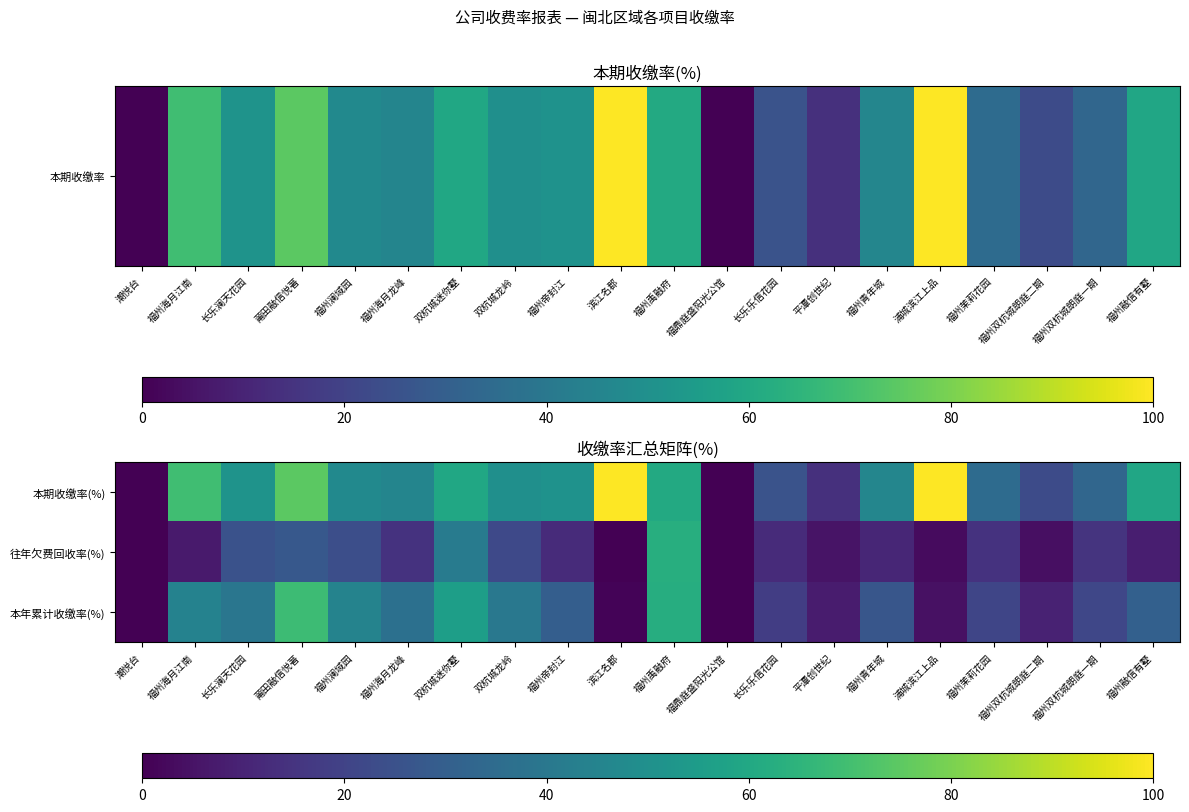

Reading right to left, transcribe all the data shown in this chart.

本期收缴率(%): 福州融信有墅=59.1	福州双杭城朗庭一期=33.0	福州双杭城朗庭二期=22.8	福州茉莉花园=34.8	浦城滨江上品=100.0	福州青年城=45.9	平潭创世纪=13.7	长乐乐信花园=25.5	福鼎庭盛阳光公馆=0.0	福州禹融府=60.9	滨江名郡=100.0	福州帝封江=50.9	双杭城龙岭=49.6	双杭城迷你墅=59.5	福州海月龙峰=45.5	福州澜域园=47.5	莆田融信悦著=74.9	长乐澜天花园=51.3	福州海月江南=69.4	潮悦台=0.0
往年欠费回收率(%): 福州融信有墅=8.4	福州双杭城朗庭一期=15.0	福州双杭城朗庭二期=4.3	福州茉莉花园=14.5	浦城滨江上品=2.9	福州青年城=10.7	平潭创世纪=5.2	长乐乐信花园=12.3	福鼎庭盛阳光公馆=0.0	福州禹融府=62.5	滨江名郡=0.2	福州帝封江=12.2	双杭城龙岭=22.3	双杭城迷你墅=41.5	福州海月龙峰=14.7	福州澜域园=24.1	莆田融信悦著=27.6	长乐澜天花园=25.1	福州海月江南=7.0	潮悦台=0.0
本年累计收缴率(%): 福州融信有墅=30.5	福州双杭城朗庭一期=21.1	福州双杭城朗庭二期=9.7	福州茉莉花园=20.9	浦城滨江上品=4.7	福州青年城=26.6	平潭创世纪=7.7	长乐乐信花园=18.1	福鼎庭盛阳光公馆=0.0	福州禹融府=62.2	滨江名郡=1.1	福州帝封江=29.9	双杭城龙岭=39.9	双杭城迷你墅=56.0	福州海月龙峰=36.7	福州澜域园=44.6	莆田融信悦著=68.5	长乐澜天花园=39.2	福州海月江南=44.5	潮悦台=0.0